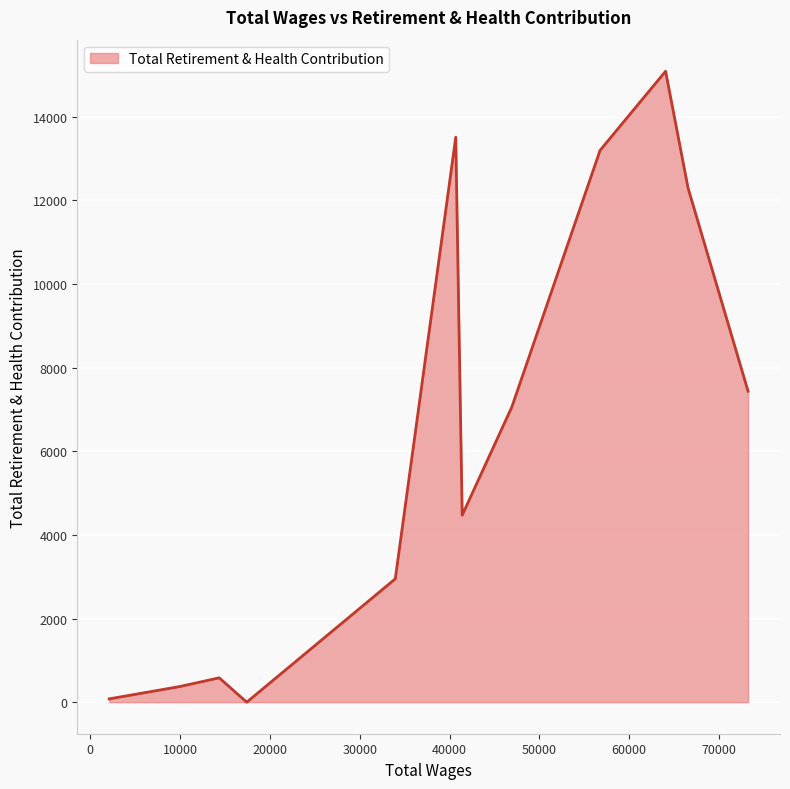

What is the maximum value shown in the chart?

15085